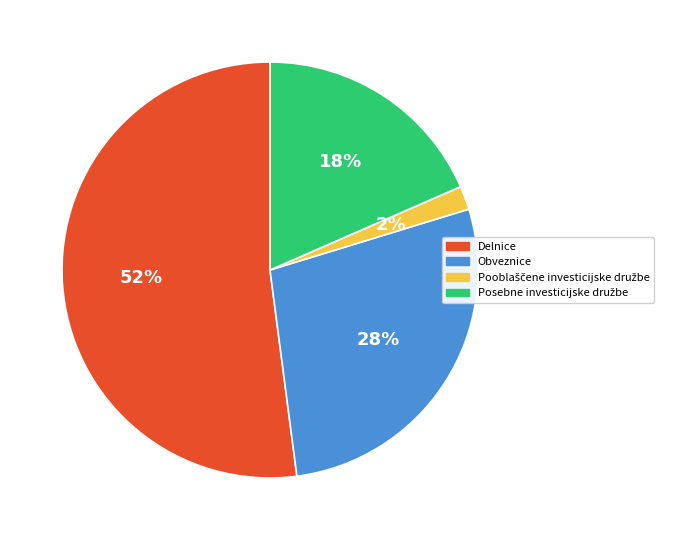

What is the ratio of the value at Delnice to the value at Obveznice?

1.9